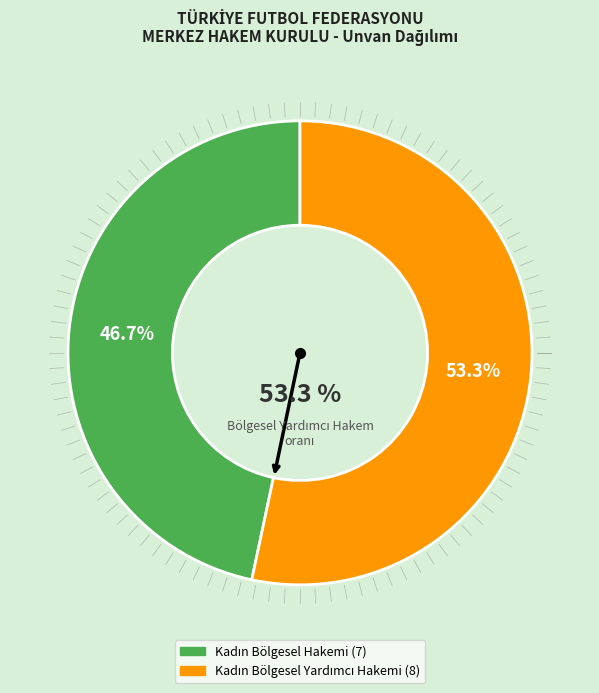

What percentage is the Kadın Bölgesel Hakemi slice, to the nearest percent?

47%